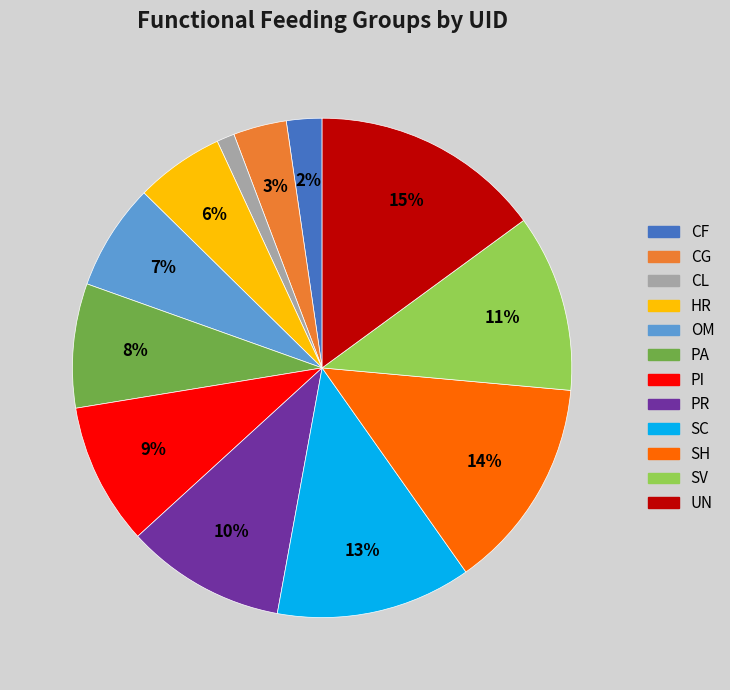

Does CG account for over 50% of the chart?

No